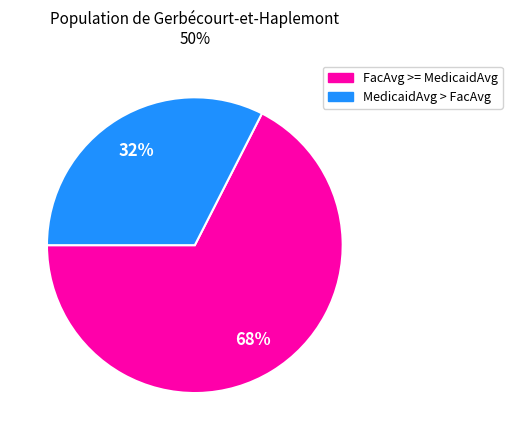

Which has a higher value, FacAvg >= MedicaidAvg or MedicaidAvg > FacAvg?

FacAvg >= MedicaidAvg